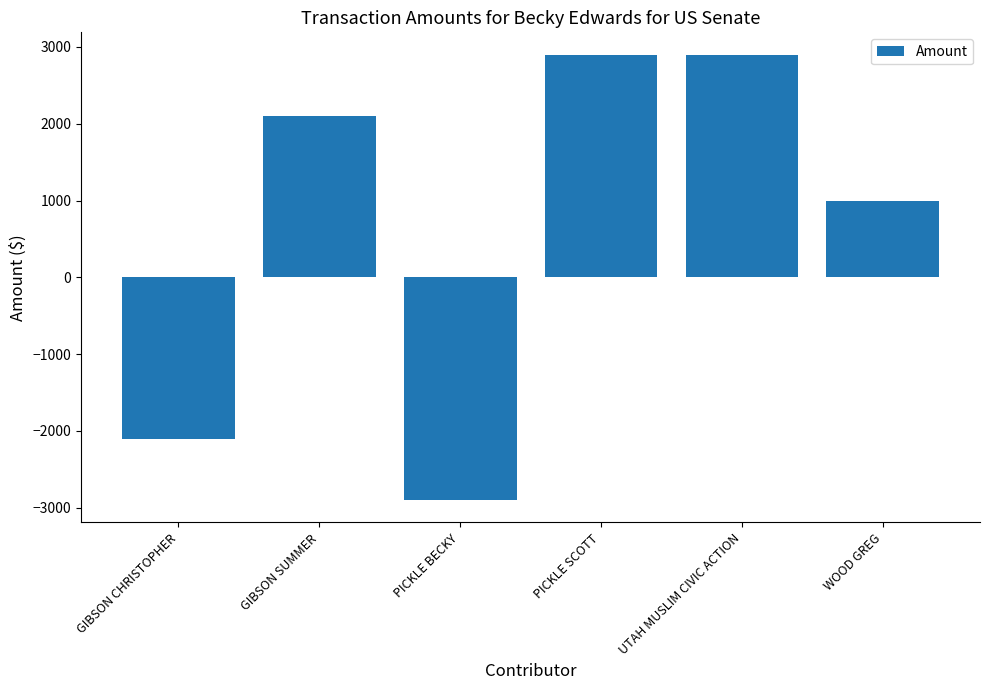

What is the average value?

650